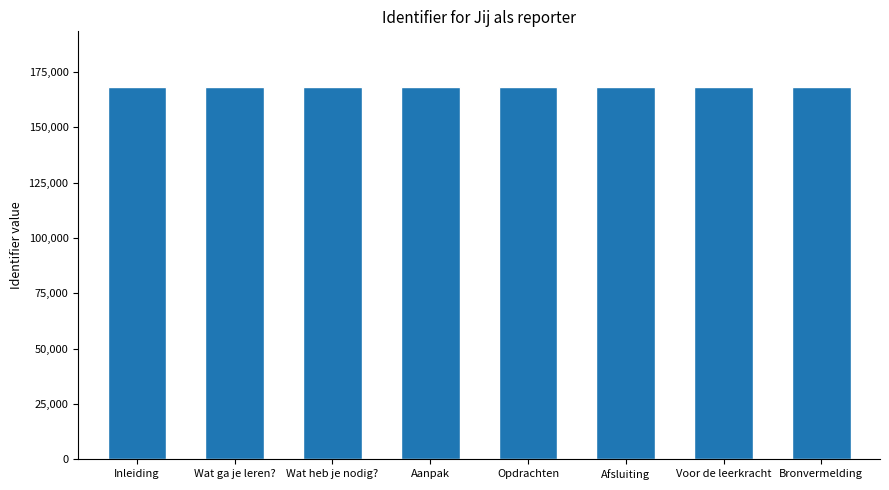

Does the chart contain stacked bars?

No